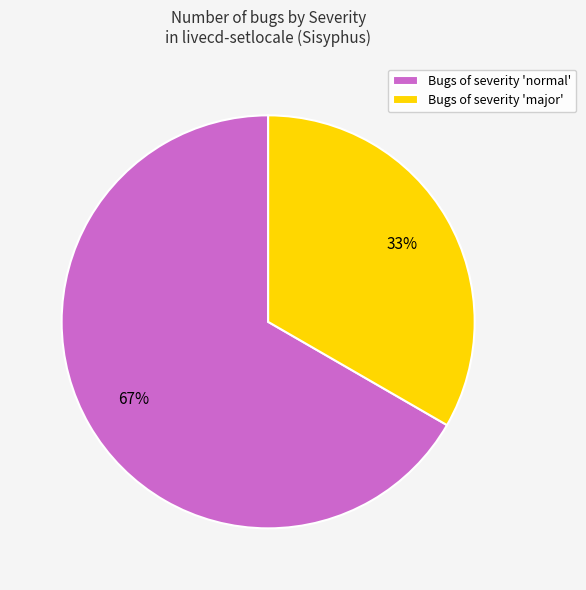

To the nearest percent, what portion does Bugs of severity 'normal' represent?

67%